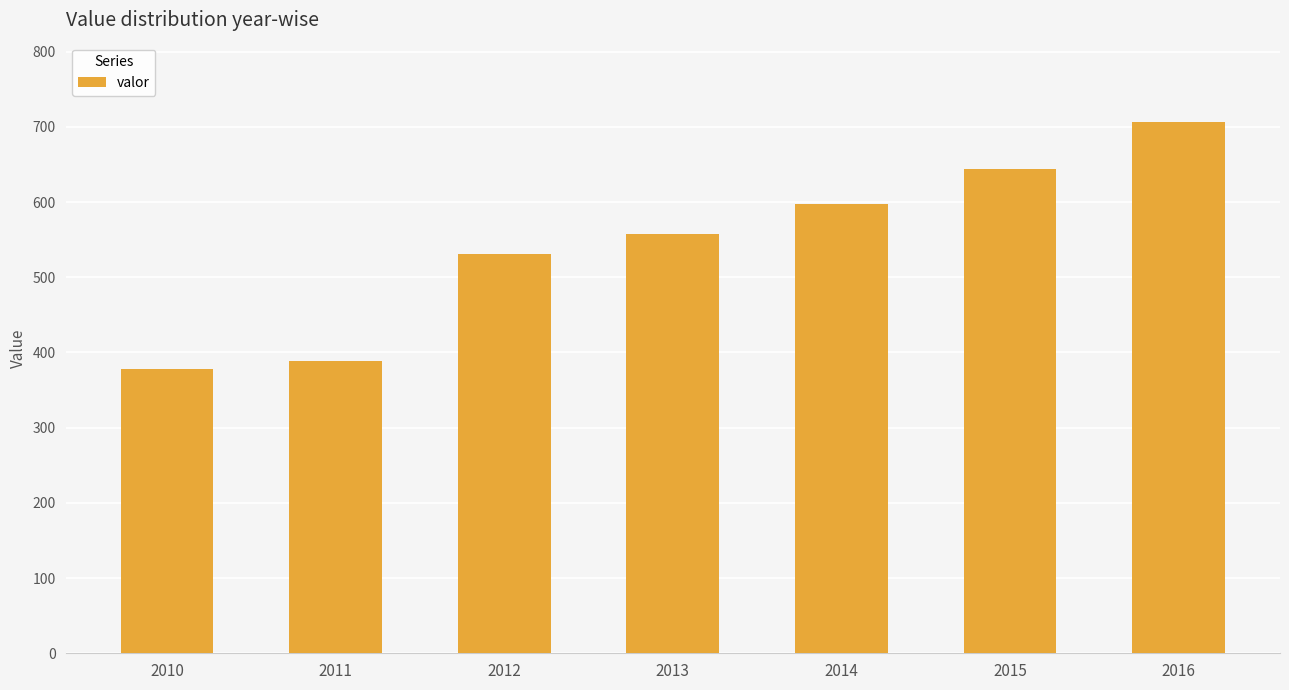

What is the change in value from 2014 to 2015?

+47